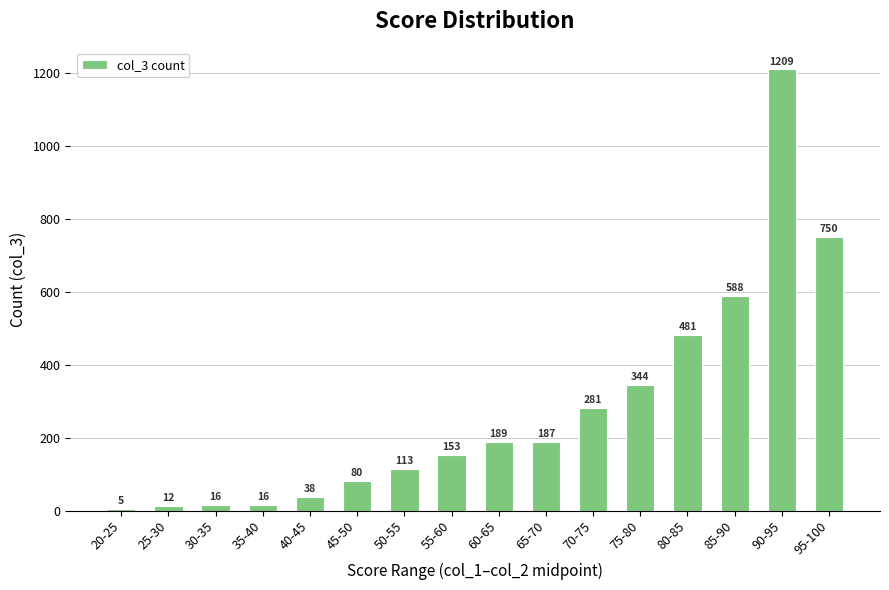

Does the chart contain stacked bars?

No